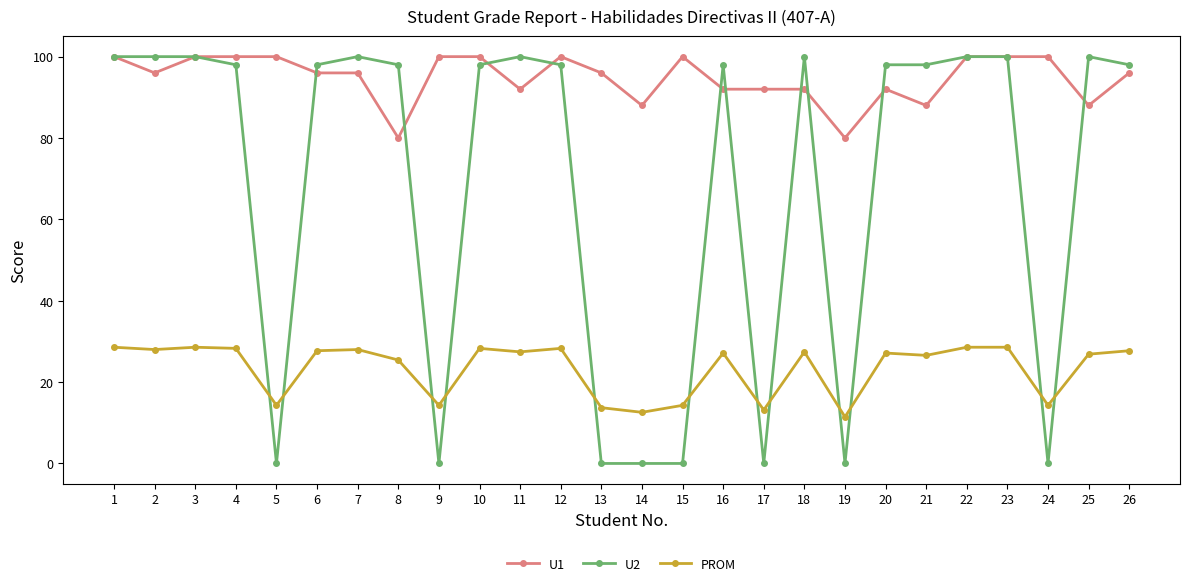

What is the approximate value of U2 at 25?

100.0